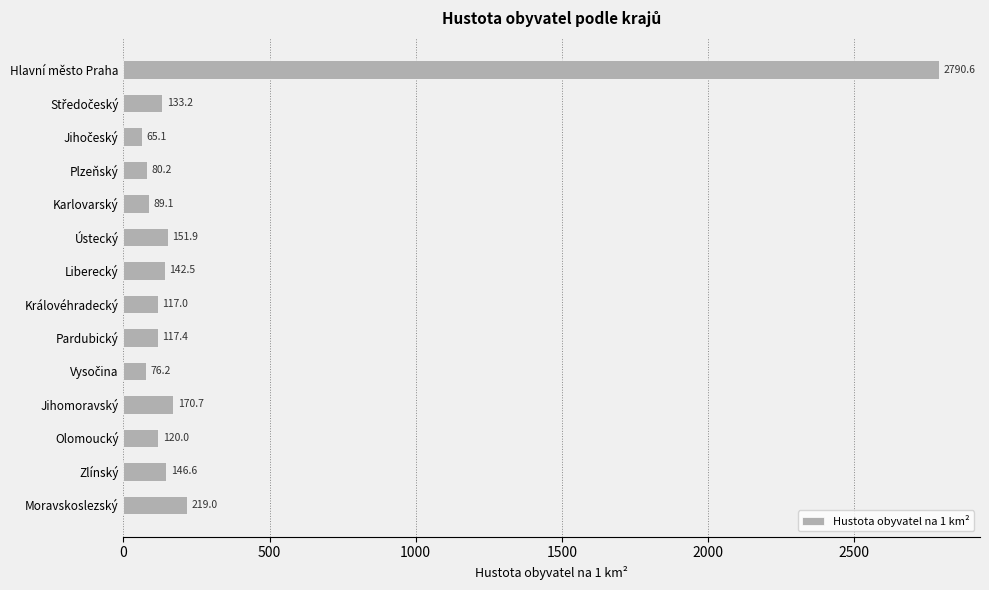

What is the label of the 2nd bar from the bottom?

Zlínský